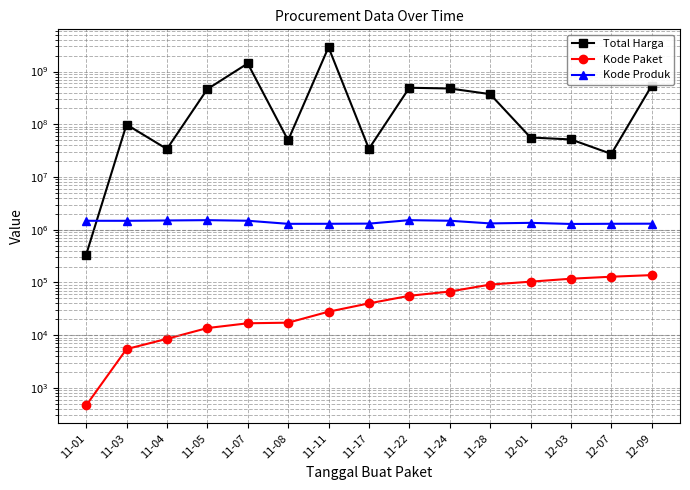

Which series changed the most between 11-22 and 12-07?

Total Harga